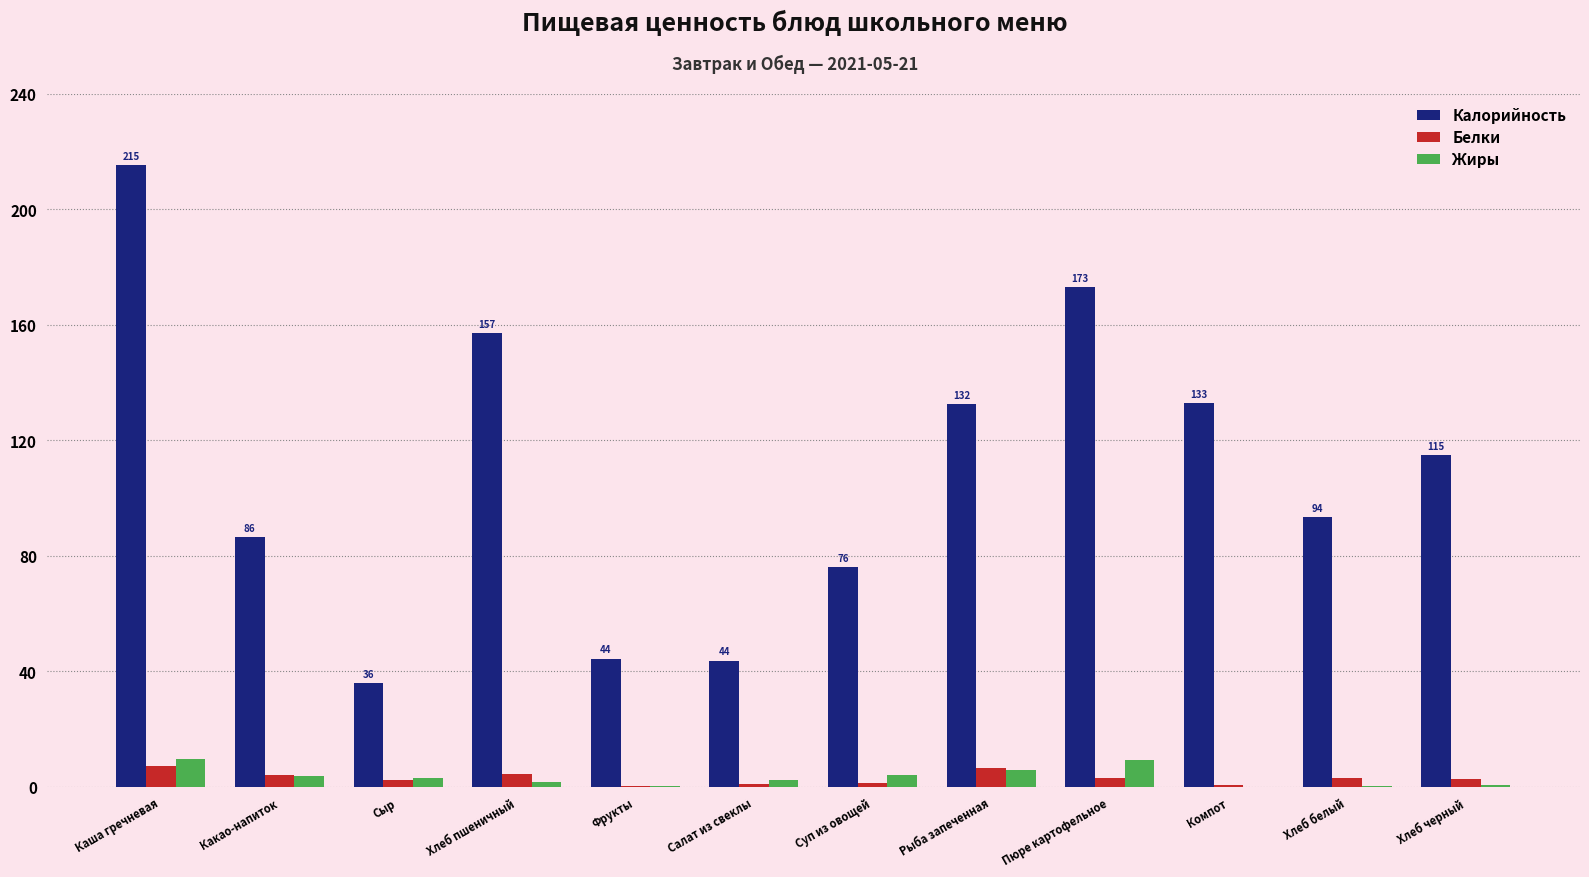

The value of Жиры at Рыба запеченная is 5.9. True or false?

True